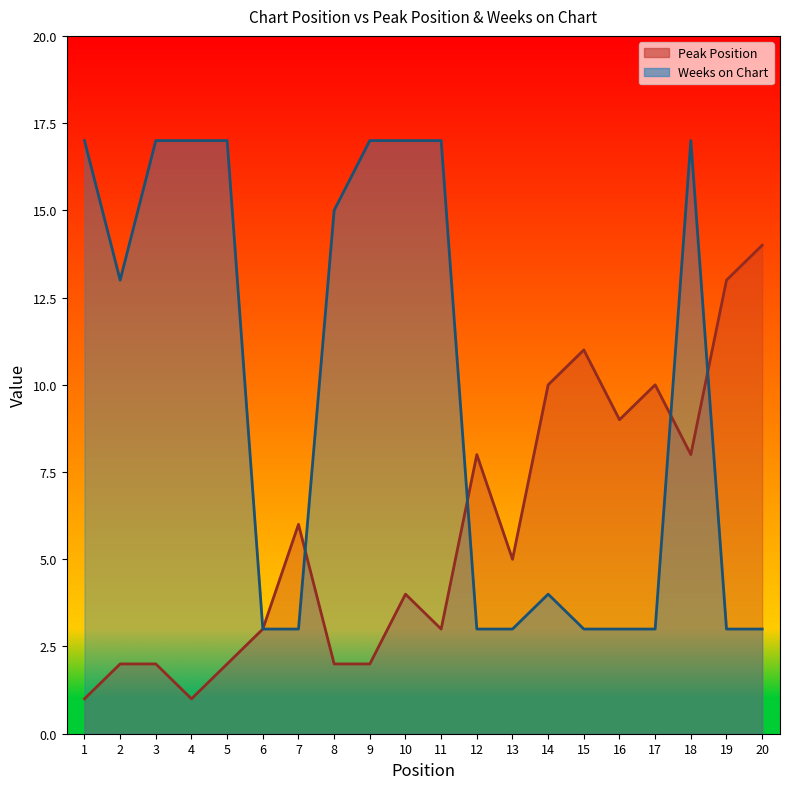

At which label does Weeks on Chart first exceed 13?

1